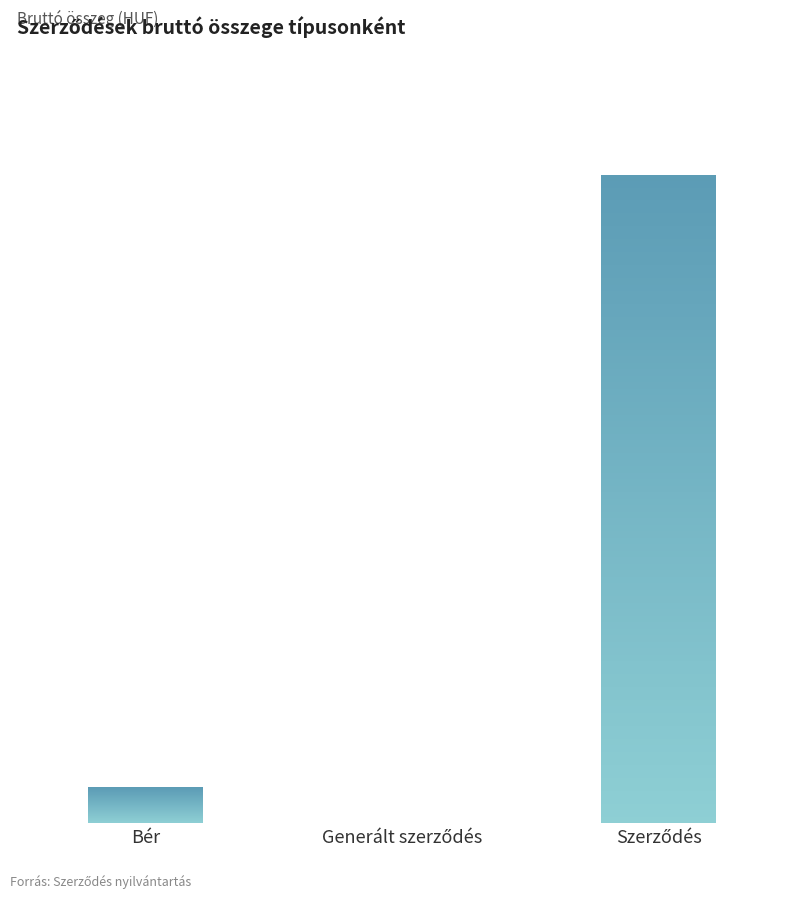

What is the minimum value shown in the chart?

5571